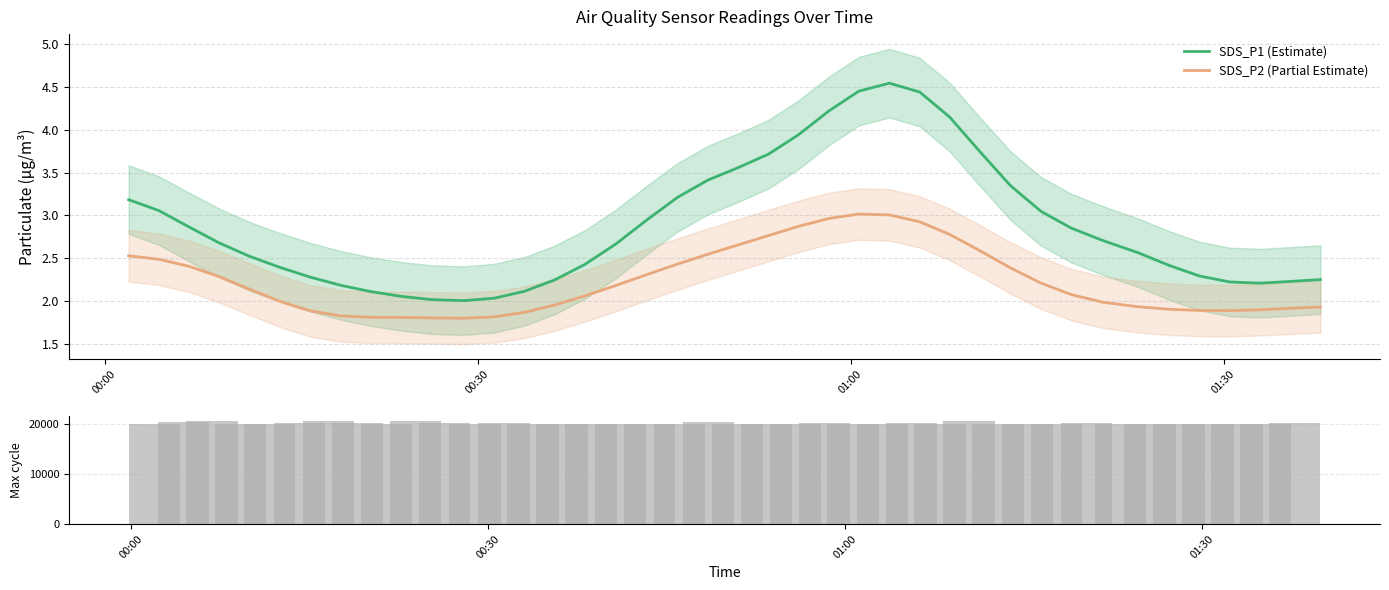

Reading left to right, transcribe all the data shown in this chart.

SDS_P1 (Estimate): 3.2	3.1	2.9	2.7	2.5	2.4	2.3	2.2	2.1	2.1	2.0	2.0	2.0	2.1	2.2	2.4	2.7	2.9	3.2	3.4	3.6	3.7	3.9	4.2	4.4	4.5	4.4	4.1	3.7	3.3	3.0	2.9	2.7	2.6	2.4	2.3	2.2	2.2	2.2	2.3
SDS_P2 (Partial Estimate): 2.5	2.5	2.4	2.3	2.1	2.0	1.9	1.8	1.8	1.8	1.8	1.8	1.8	1.9	2.0	2.1	2.2	2.3	2.4	2.5	2.7	2.8	2.9	3.0	3.0	3.0	2.9	2.8	2.6	2.4	2.2	2.1	2.0	1.9	1.9	1.9	1.9	1.9	1.9	1.9
Max_cycle: 20041.0	20454.0	20465.0	20045.0	20025.0	20201.0	20494.0	20065.0	20034.0	20535.0	20073.0	20033.0	20062.0	20018.0	20030.0	20027.0	20039.0	20053.0	20030.0	20436.0	20036.0	20041.0	20030.0	20106.0	20022.0	20030.0	20133.0	20029.0	20543.0	20034.0	20022.0	20034.0	20069.0	20025.0	20053.0	20027.0	20043.0	20025.0	20026.0	20125.0